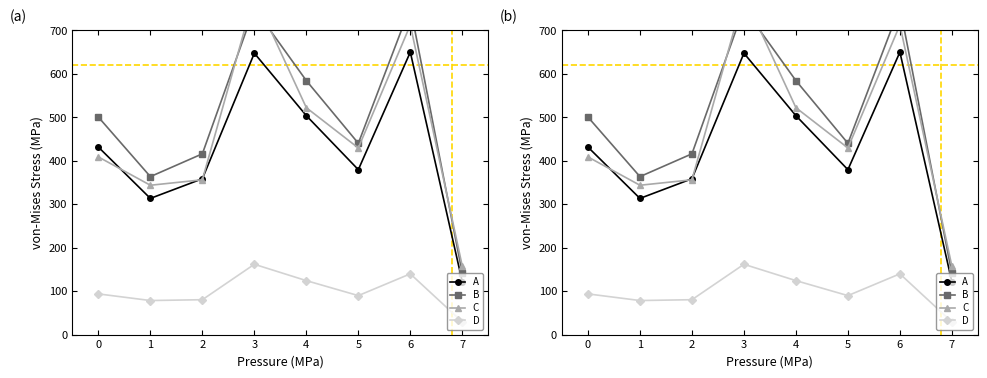

In 销售, how many points are lower than both neighbors (excluding endpoints)?

2